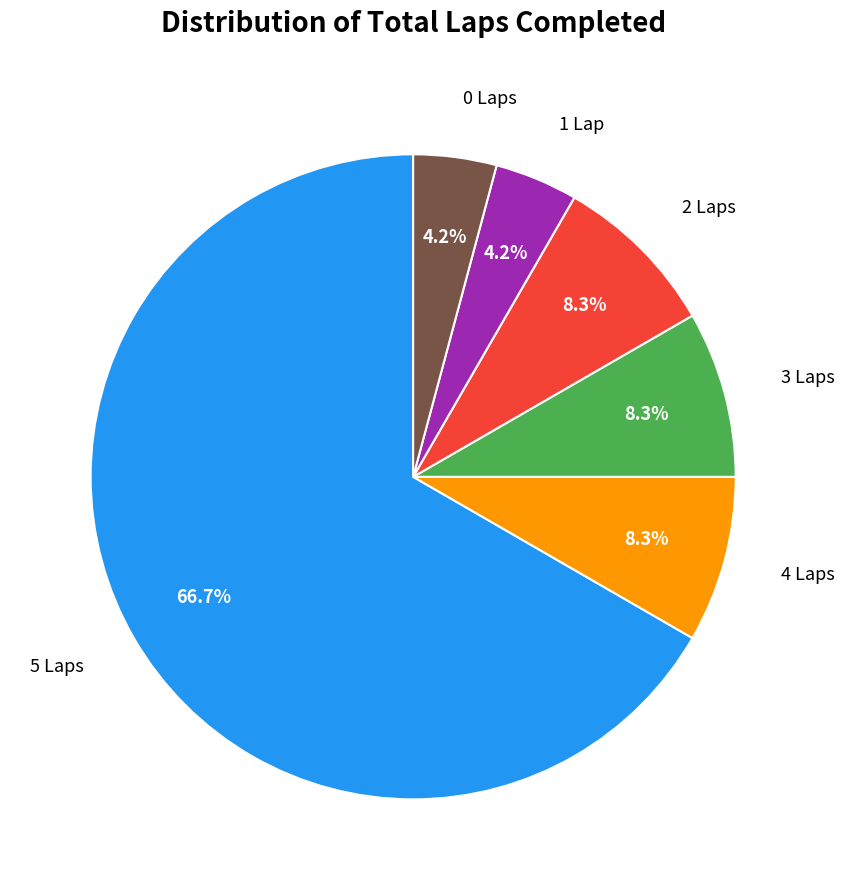

Does 2 Laps account for over 50% of the chart?

No